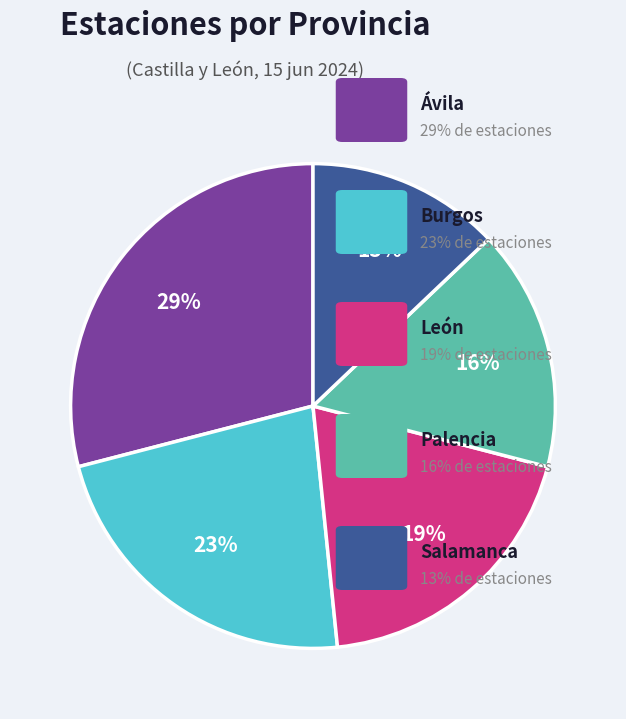

Is there any slice that represents more than half of the pie?

No